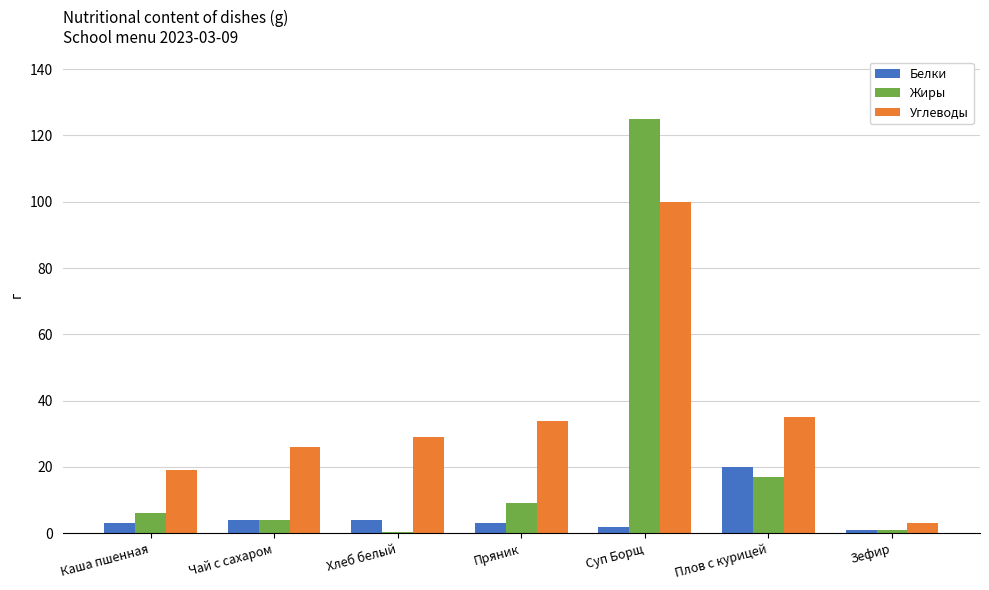

How many bars are there in total?

21